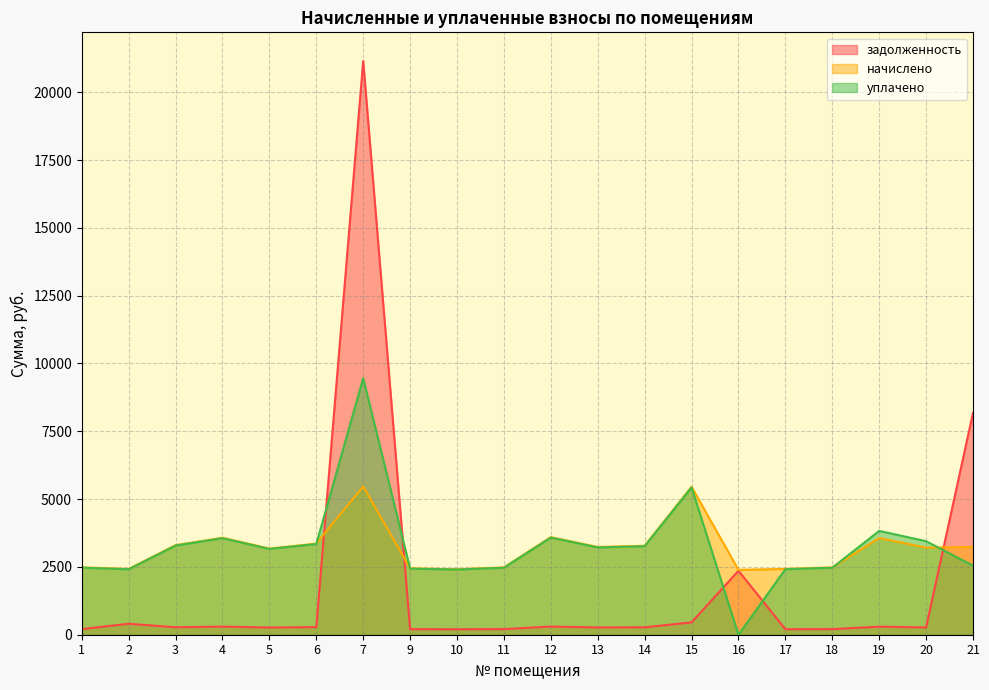

What is the difference between the maximum and minimum values in the уплачено series?

9456.0